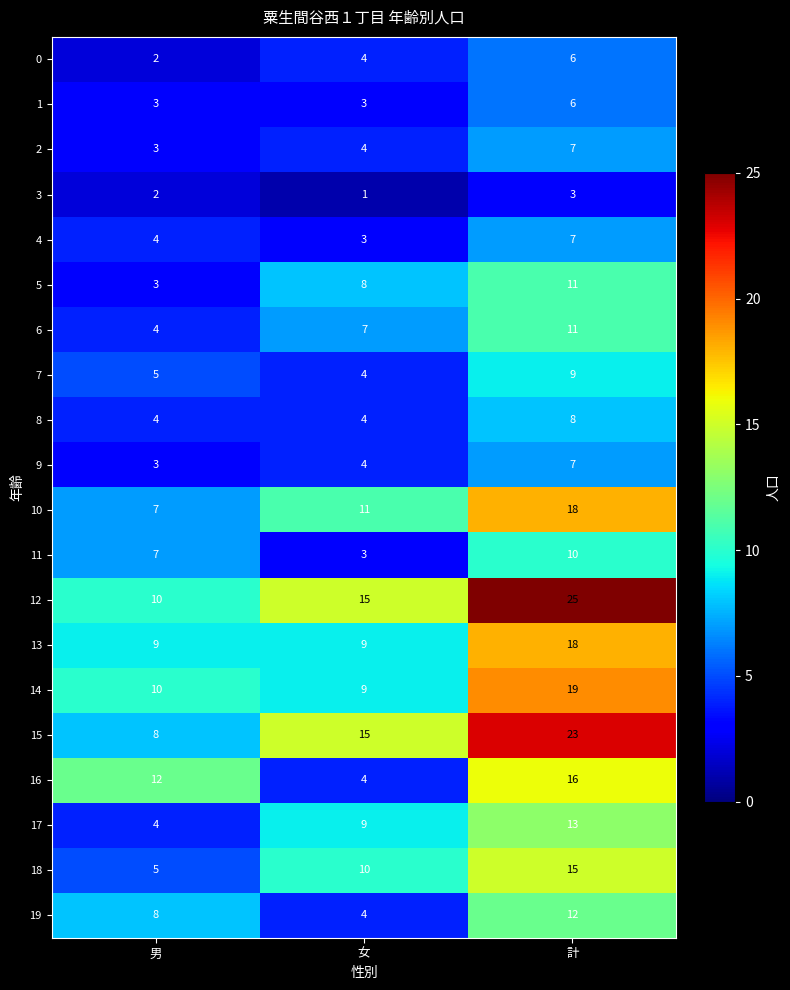

The 18 series shows 15 at 計. True or false?

True